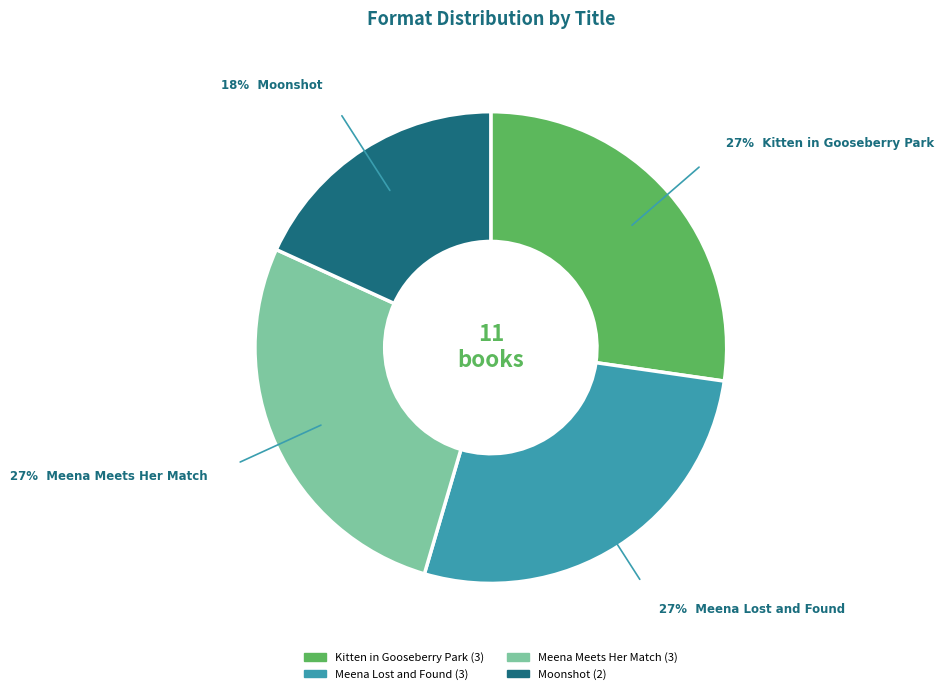

To the nearest percent, what portion does Kitten in Gooseberry Park represent?

27%